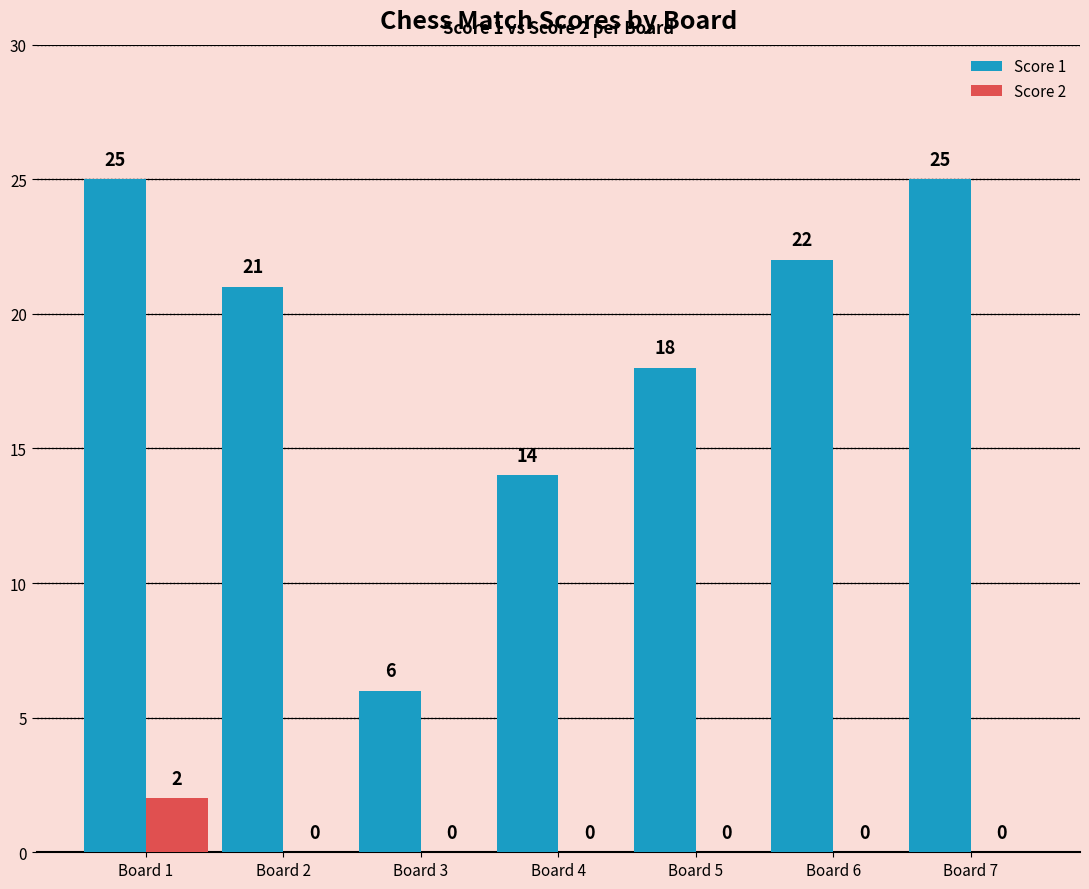

Where is Score 1 nearest to the value 15?

Board 4